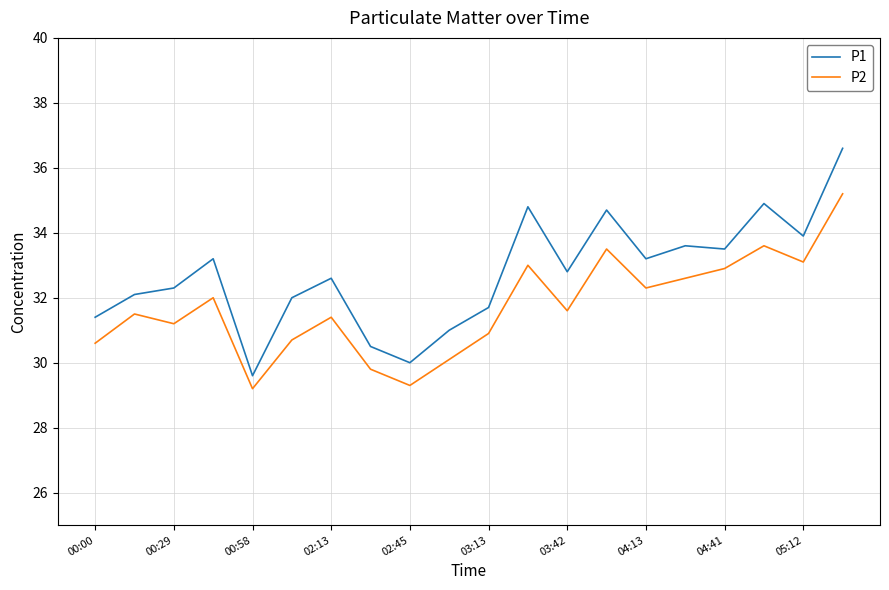

True or false: P2 and P1 intersect in this chart.

False